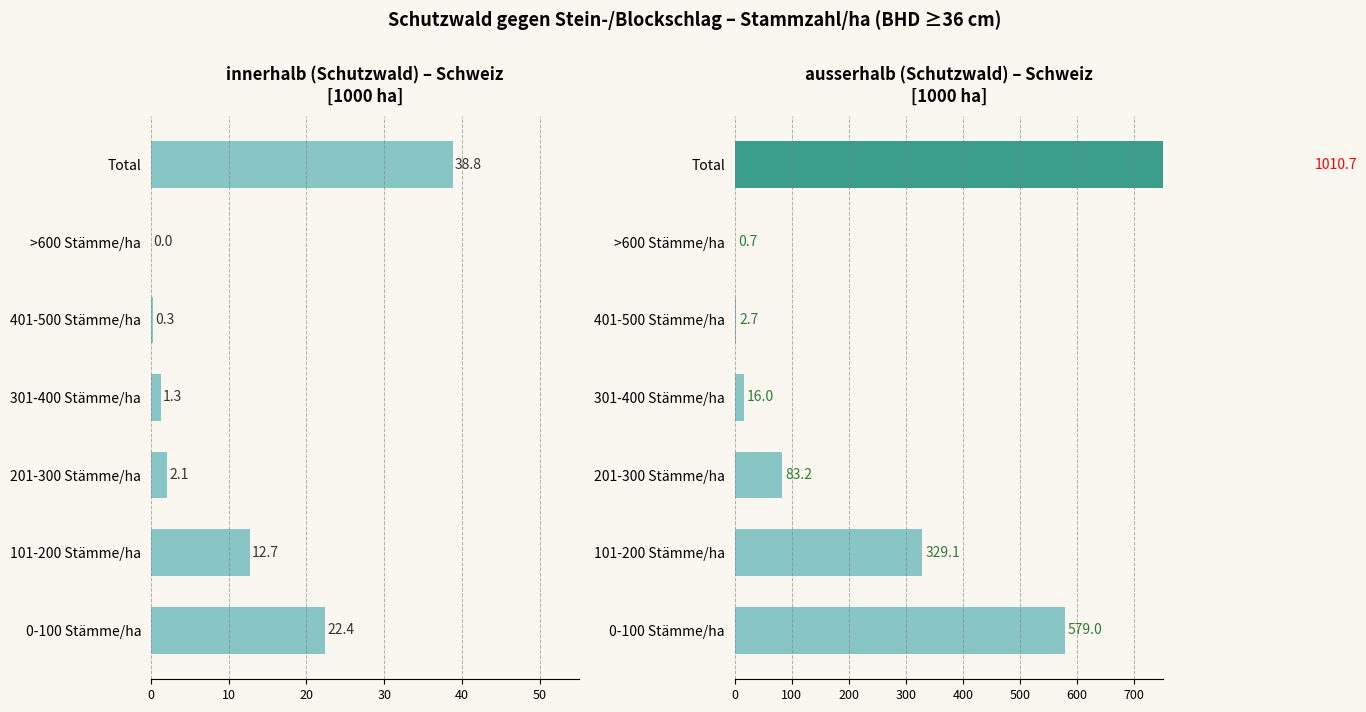

What is the sum of all innerhalb values?

77.6